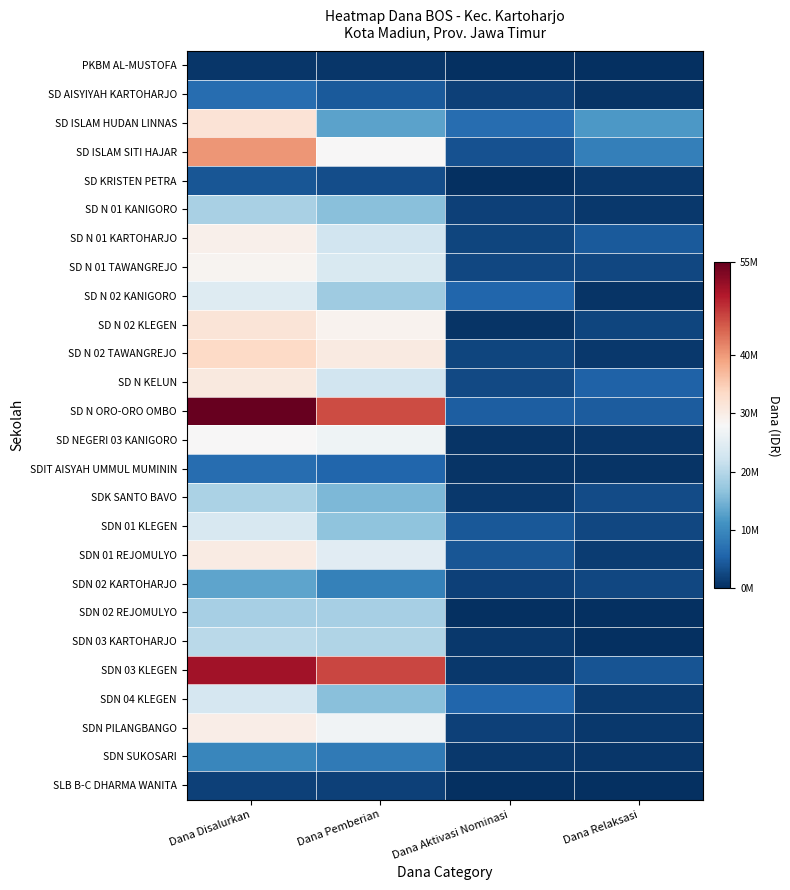

Which series has the largest range (max minus min)?

SD N ORO-ORO OMBO